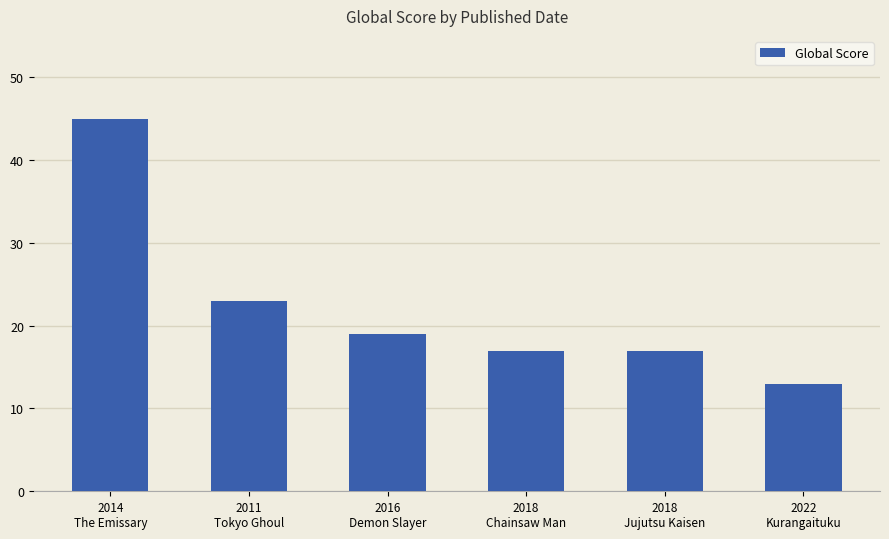

What is the sum of all values?

134